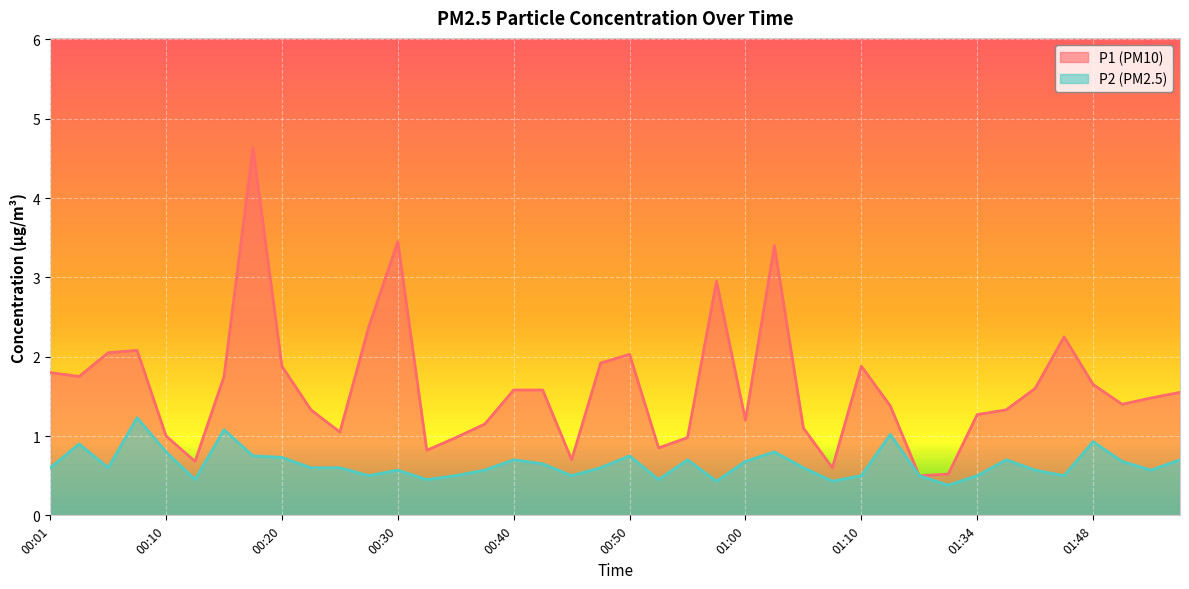

Where is the first local maximum for P1?

00:08